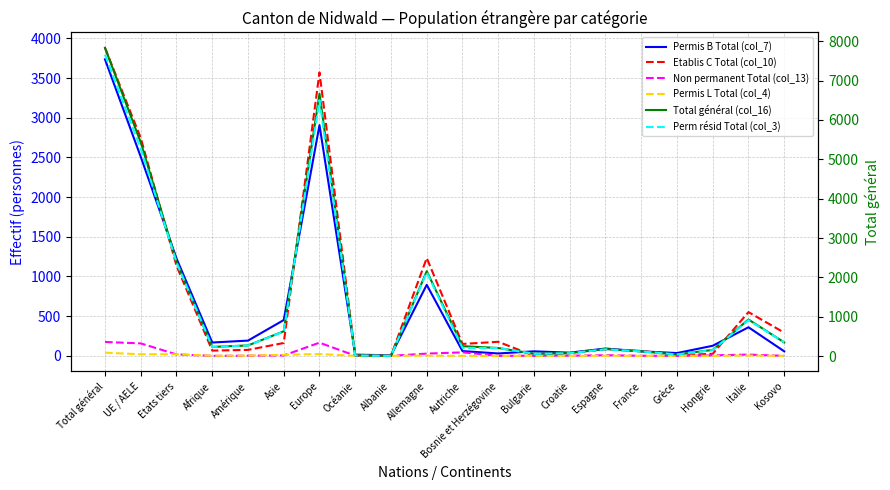

Is this an area chart (filled region under the line)?

No